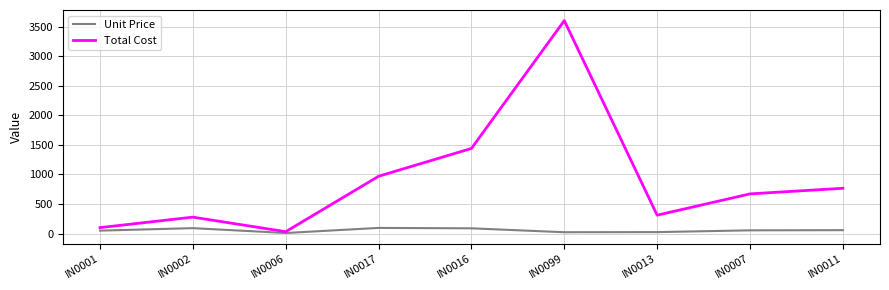

At which category is the sum across all series the highest?

IN0099